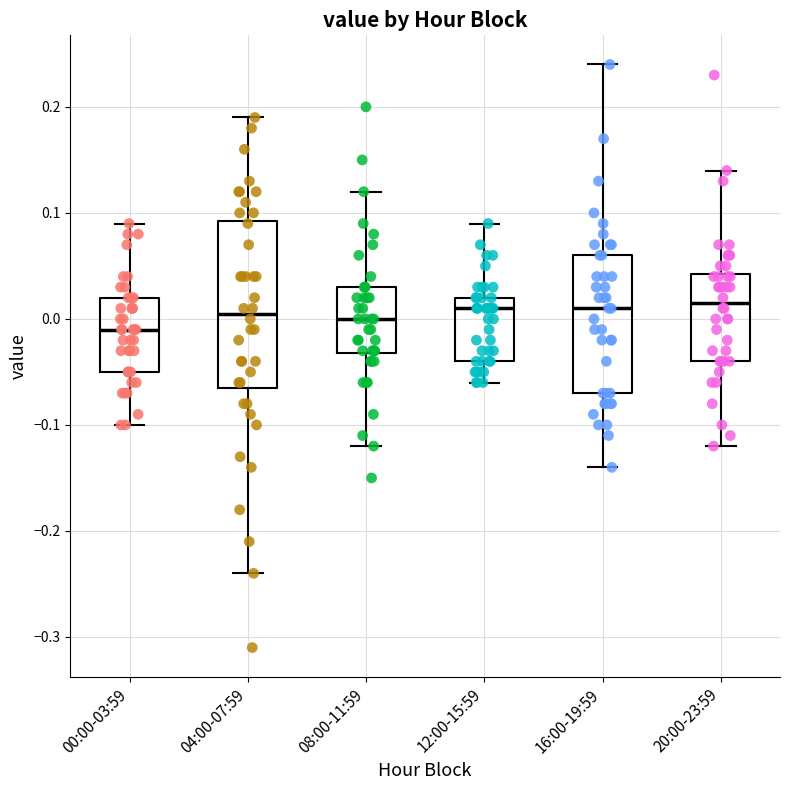

Which box's median line is the lowest?

00:00-03:59